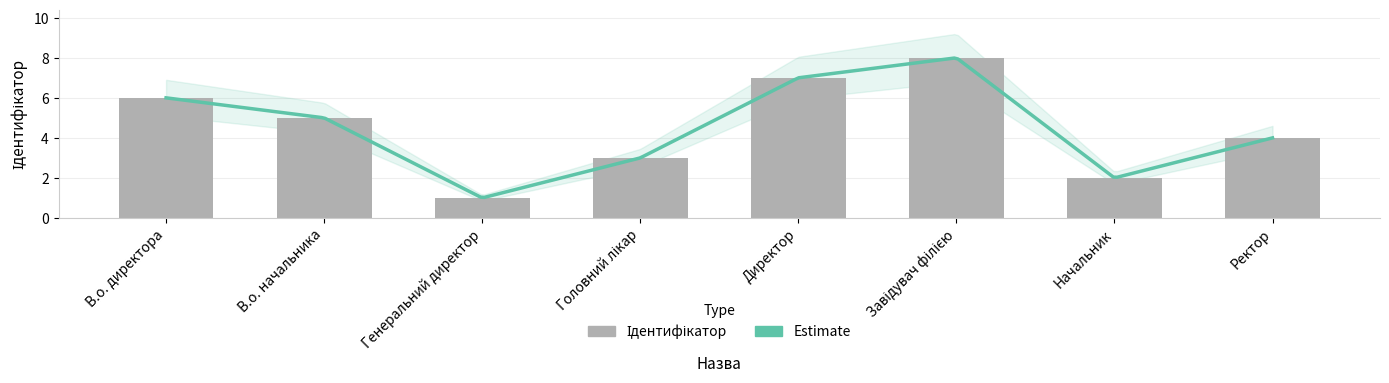

What is the difference between the maximum and minimum values?

7